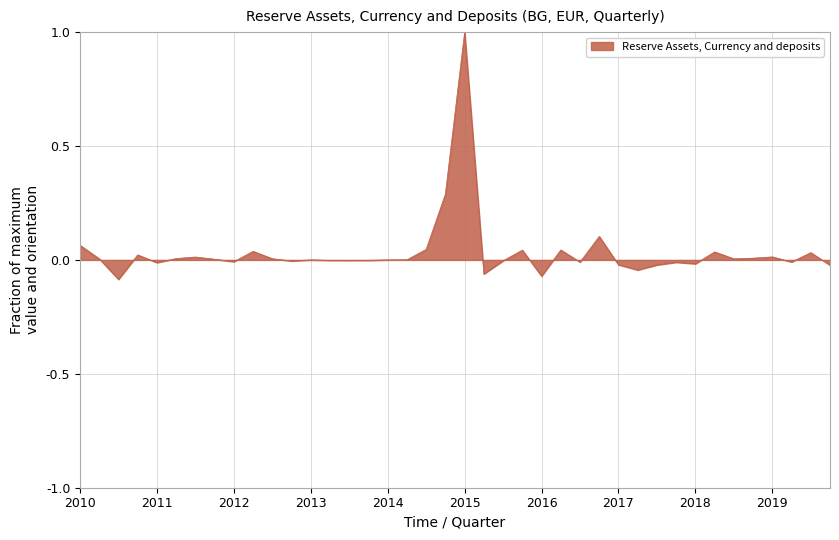

What is the difference between the maximum and minimum values?

1.1